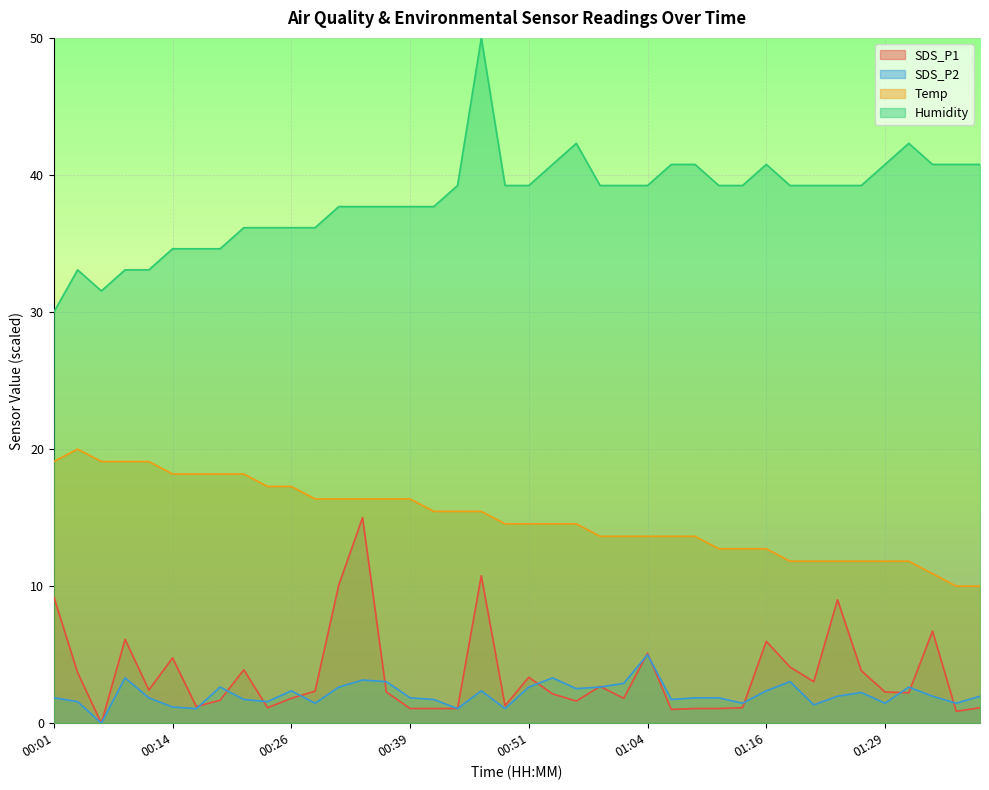

What is the total value across all series at 00:21?

60.0